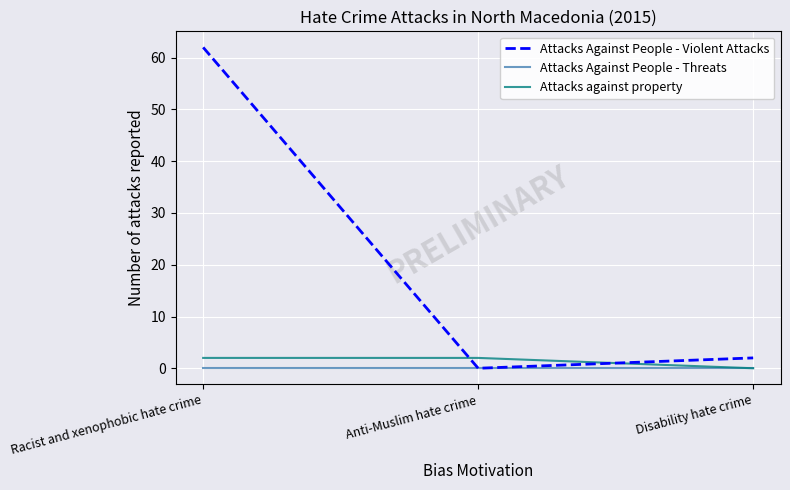

Is it true that Attacks Against People - Violent Attacks equals 0 at Anti-Muslim hate crime?

True